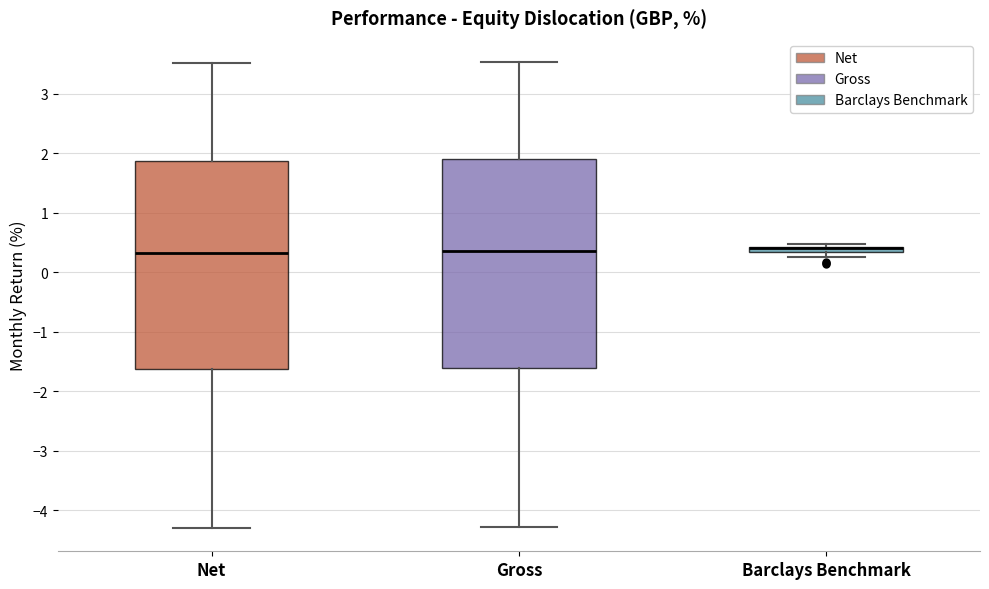

Where does the lower whisker of the box for Net end on the y-axis? The values are not printed on the chart, so give them approximately, as read against the axis.

-4.3